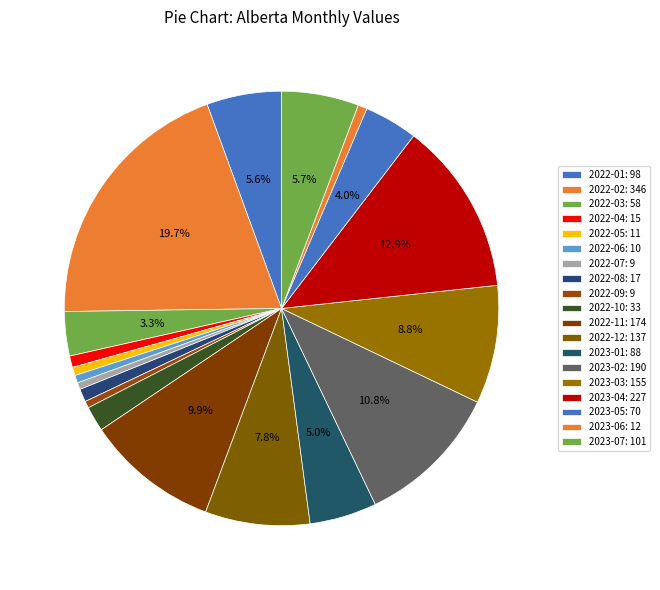

Does 2023-04 represent more than half of the total?

No